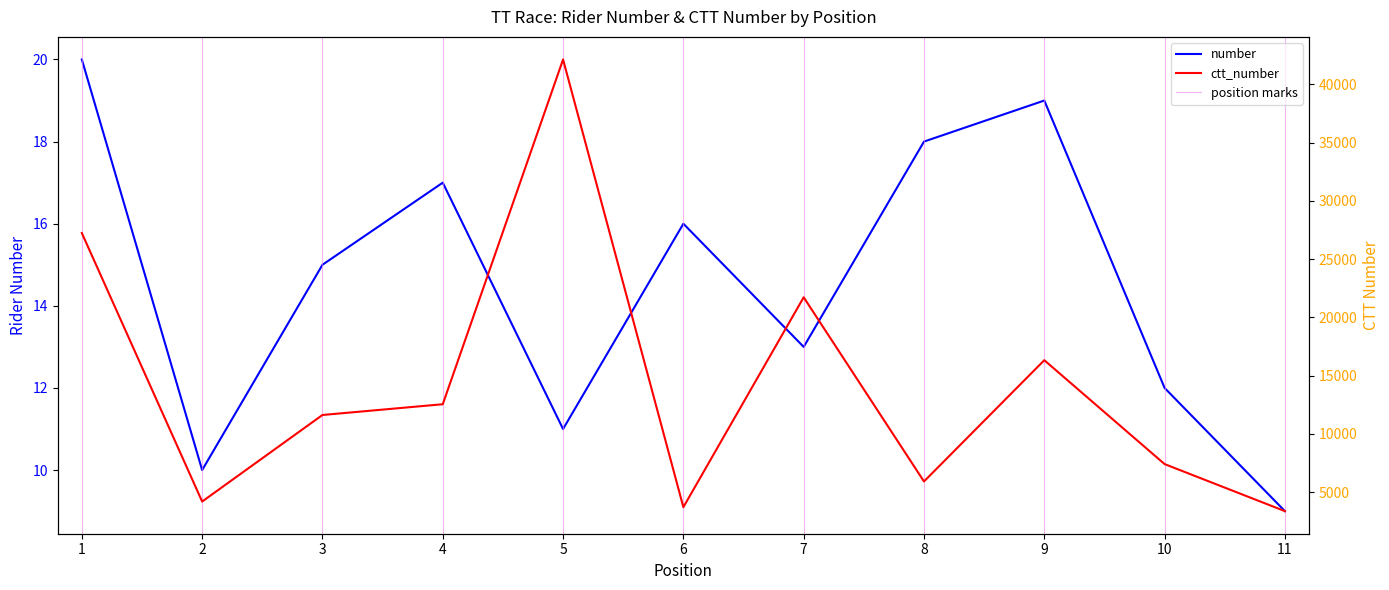

What is the value of the number point at the 4th from the left?

17